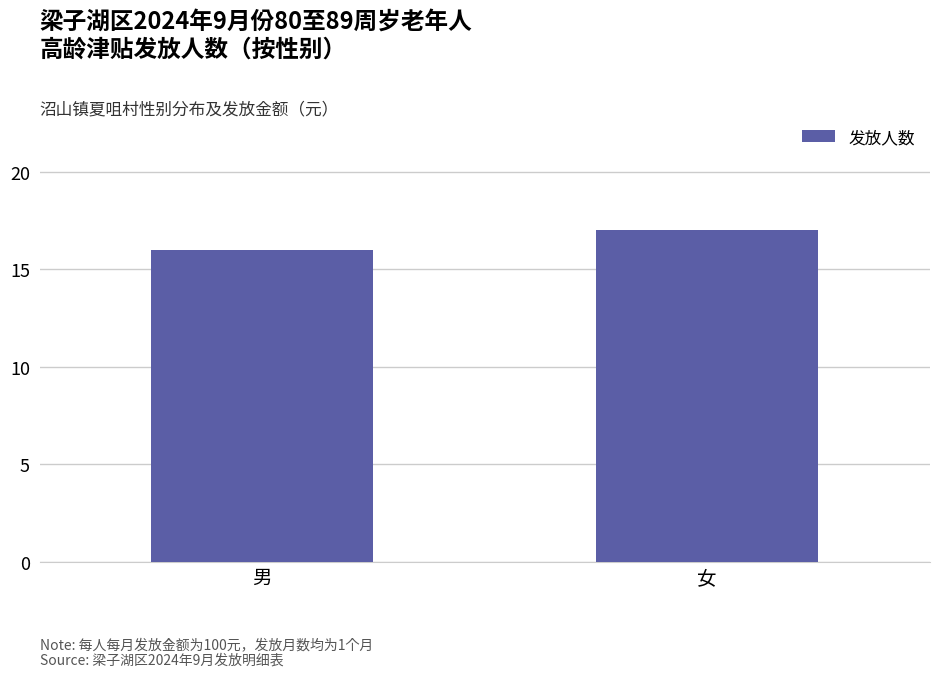

List the labels in order of value, largest first.

女, 男